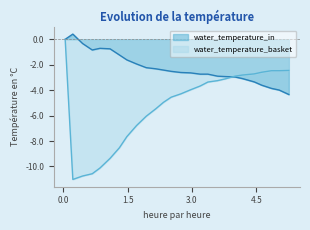

True or false: water_temperature_in and water_temperature_basket intersect in this chart.

True